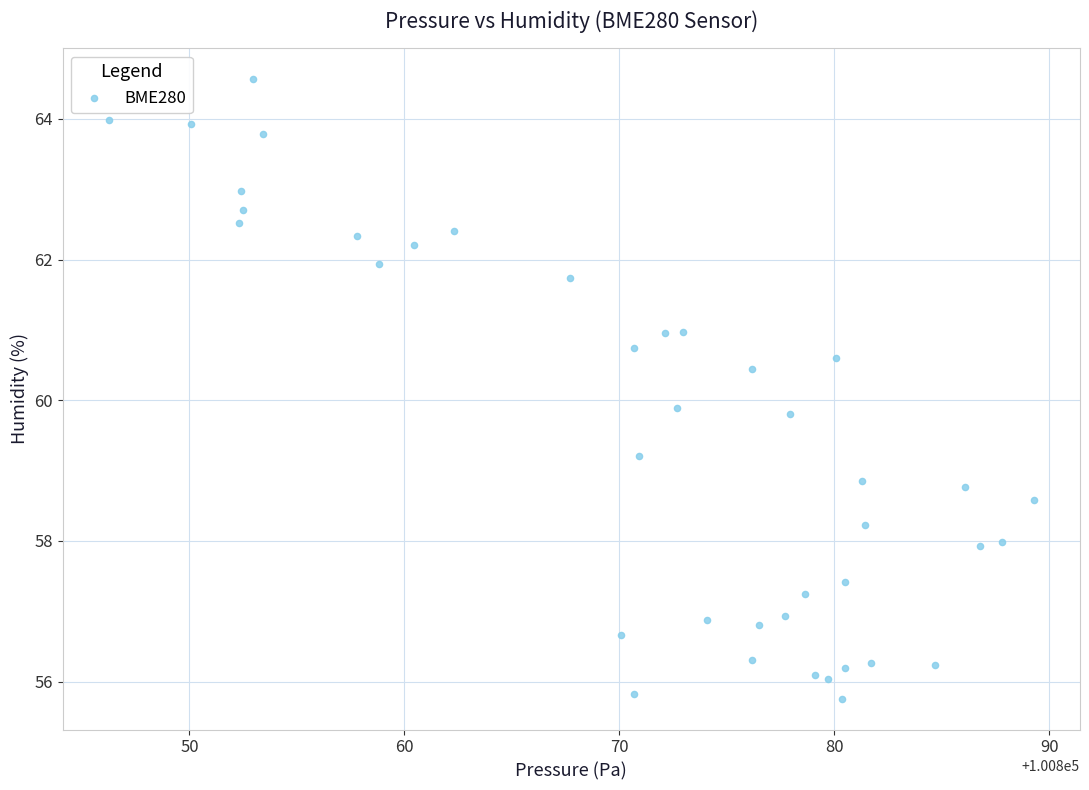

What is the range of Y values (max minus min)?

8.8